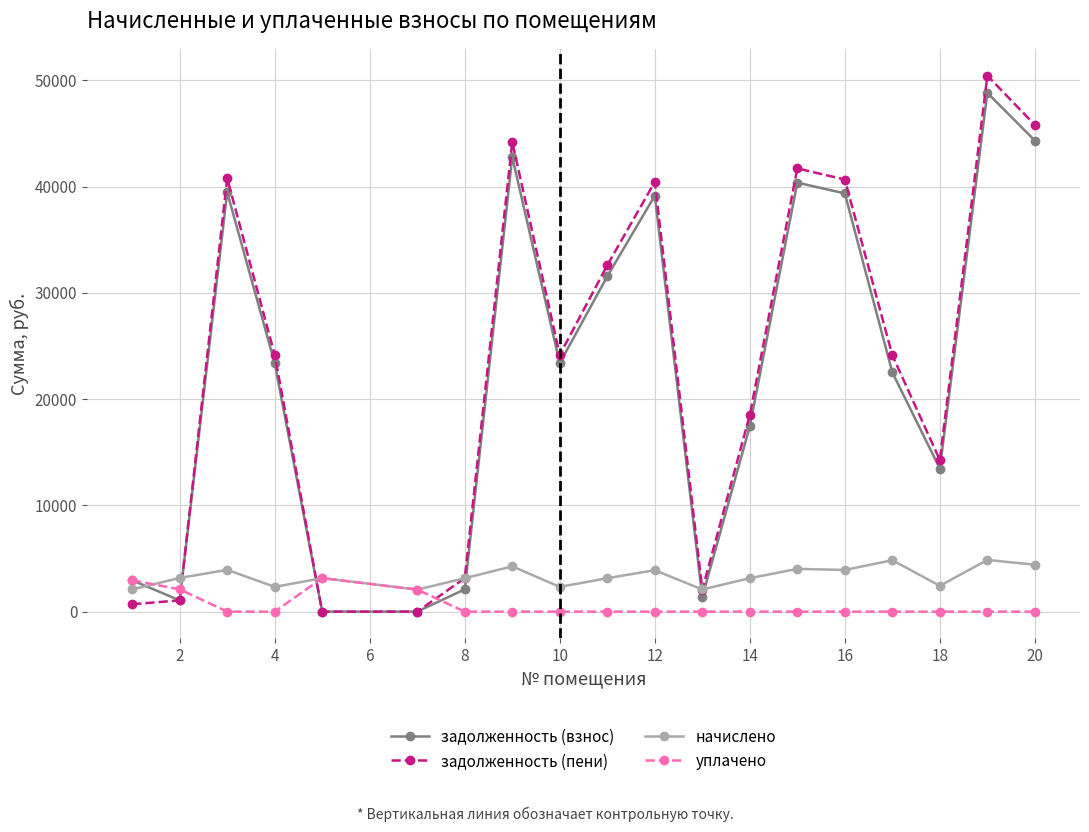

What is the sum of all задолженность (взнос) values?

433560.7